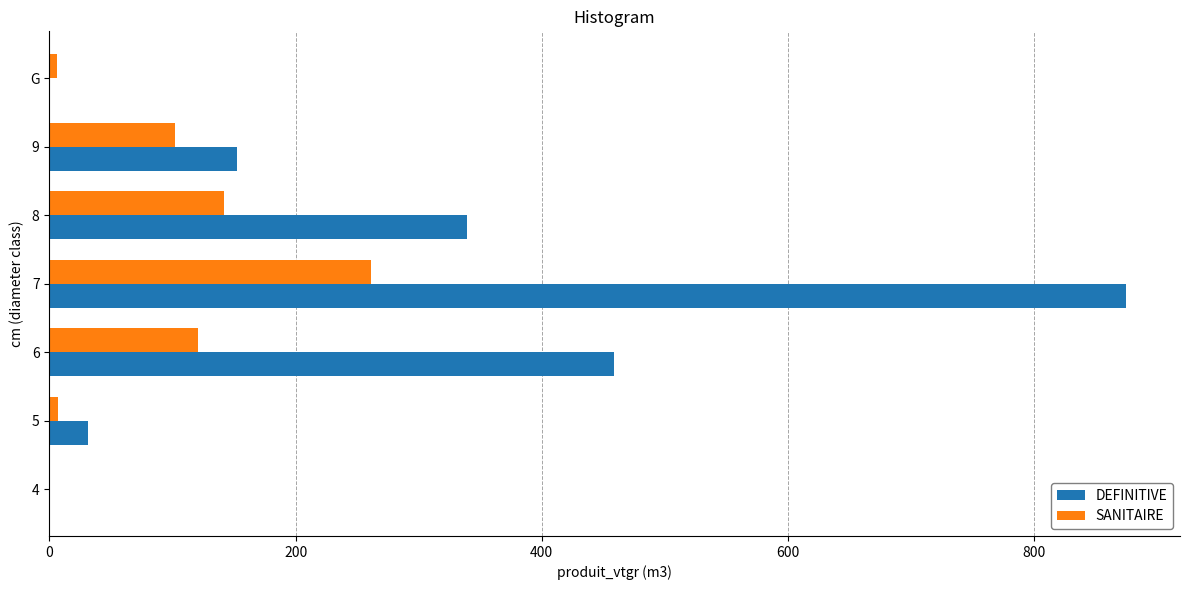

Between 8 and G, which series saw the biggest shift?

DEFINITIVE